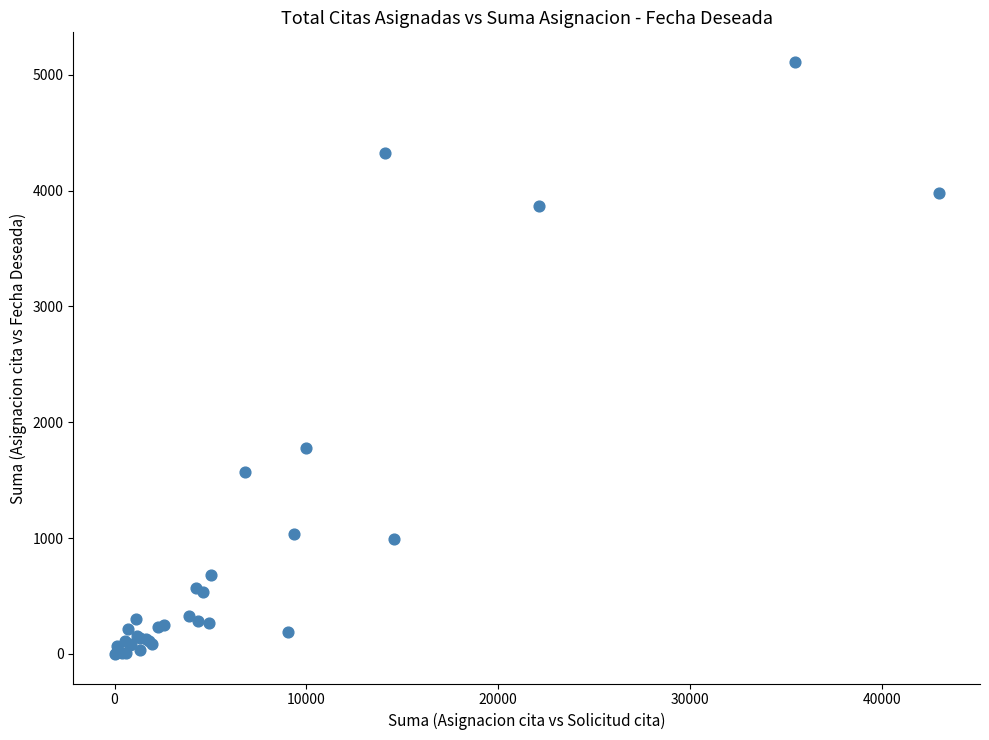

What Y value in the scatter plot is closest to 2555?

1774